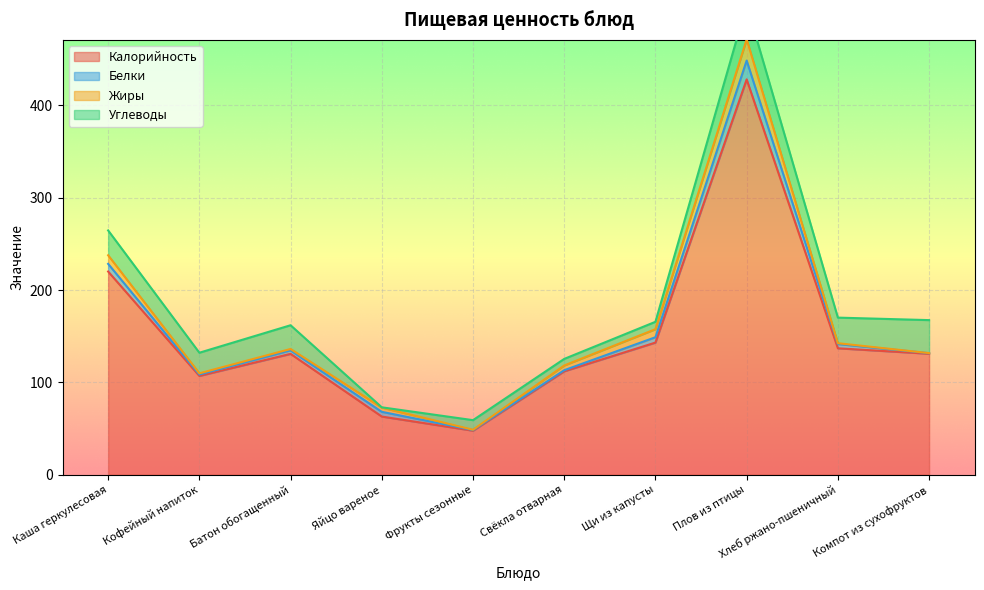

What is the minimum value shown in the chart?

0.1